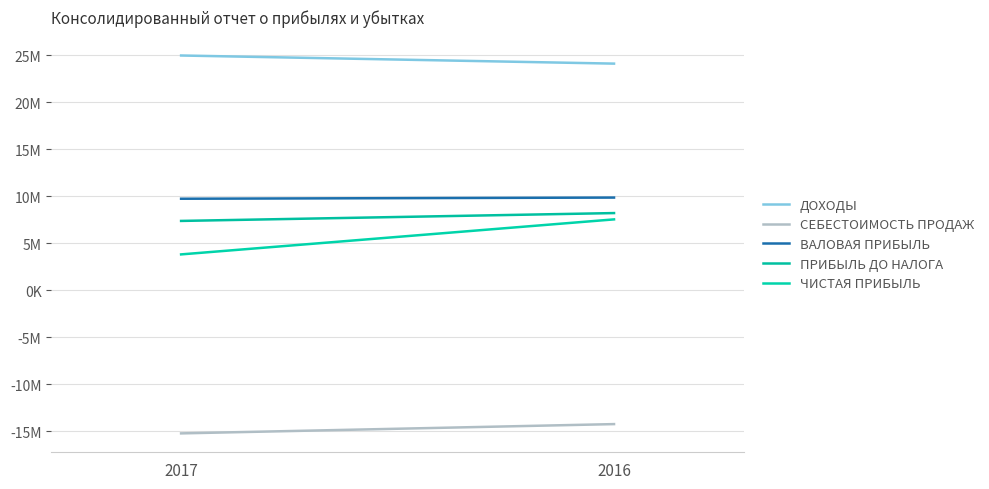

Is the value of ПРИБЫЛЬ ДО НАЛОГА at 2016 greater than the value of ДОХОДЫ at 2017?

No